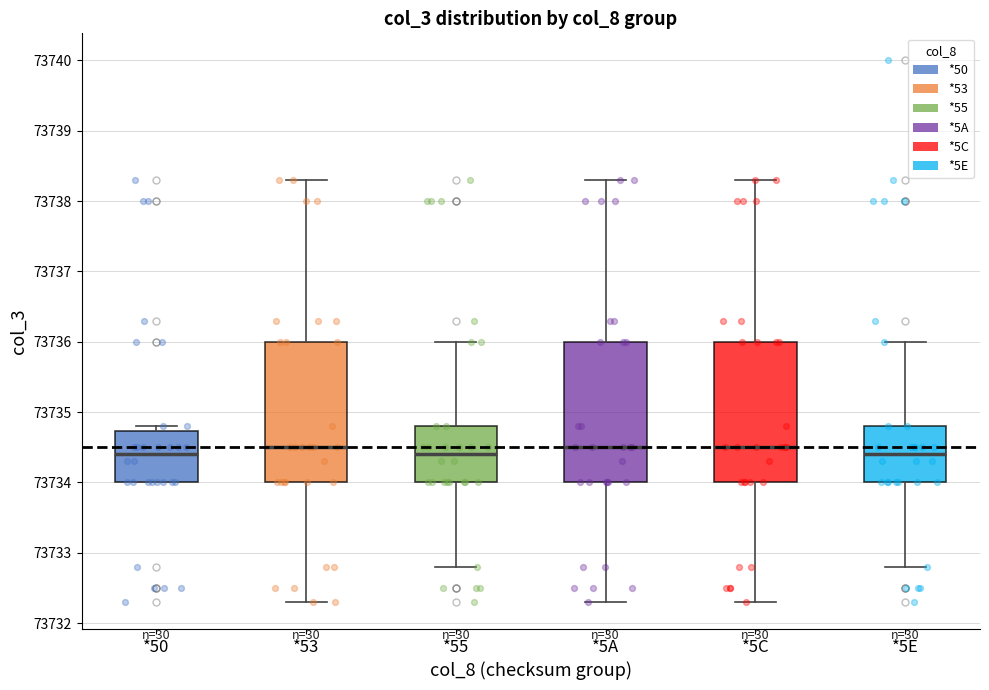

Where is the lower edge of the box for *55 on the y-axis? The values are not printed on the chart, so give them approximately, as read against the axis.

73734.0